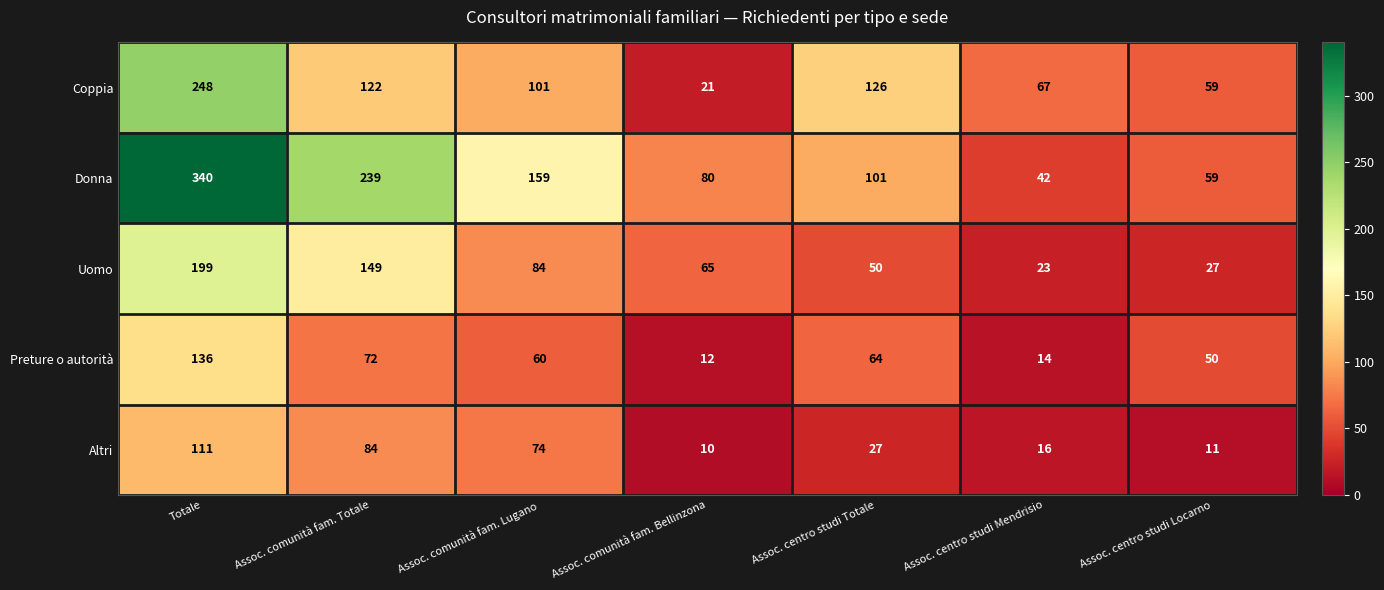

At which label is Preture o autorità closest to 74?

Assoc. comunità fam. Totale